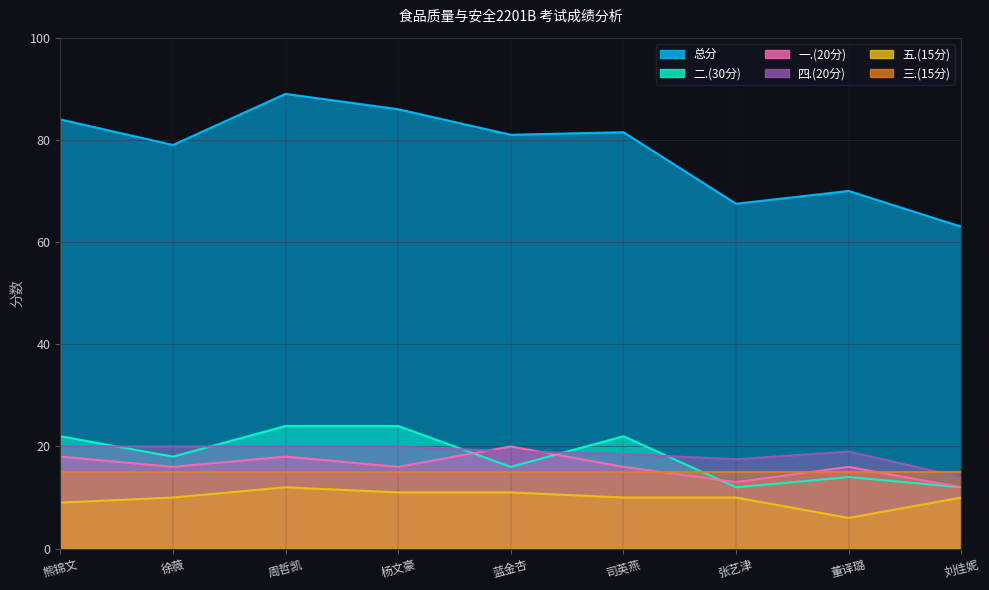

Which series has the widest spread of values?

总分